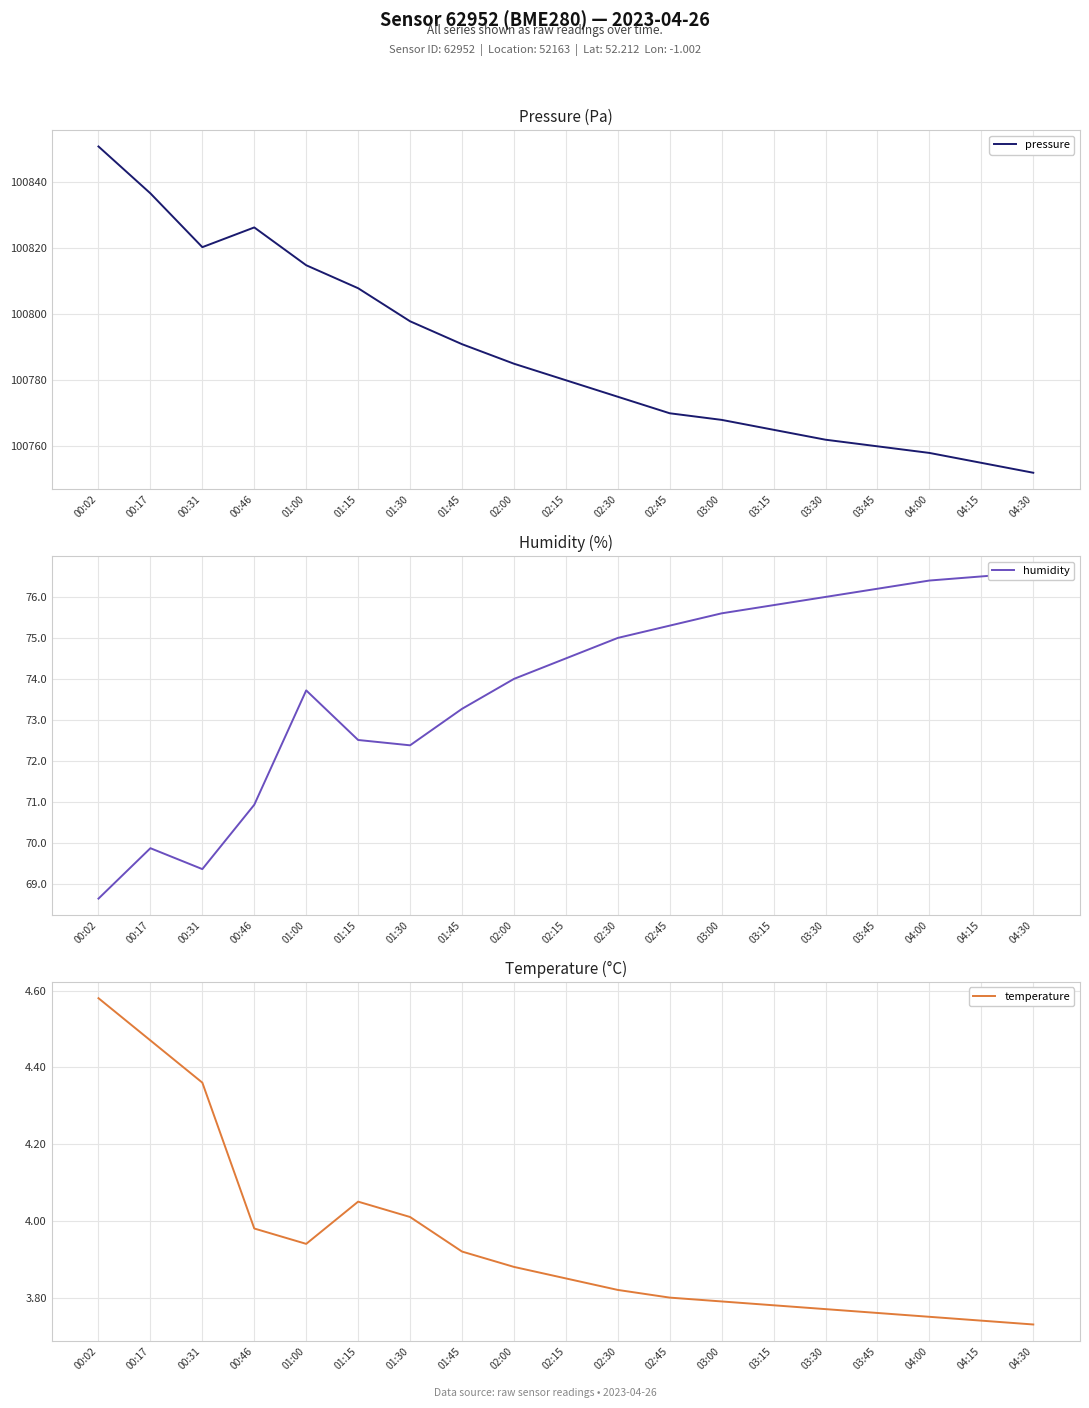

Which series has the largest total across all categories?

pressure